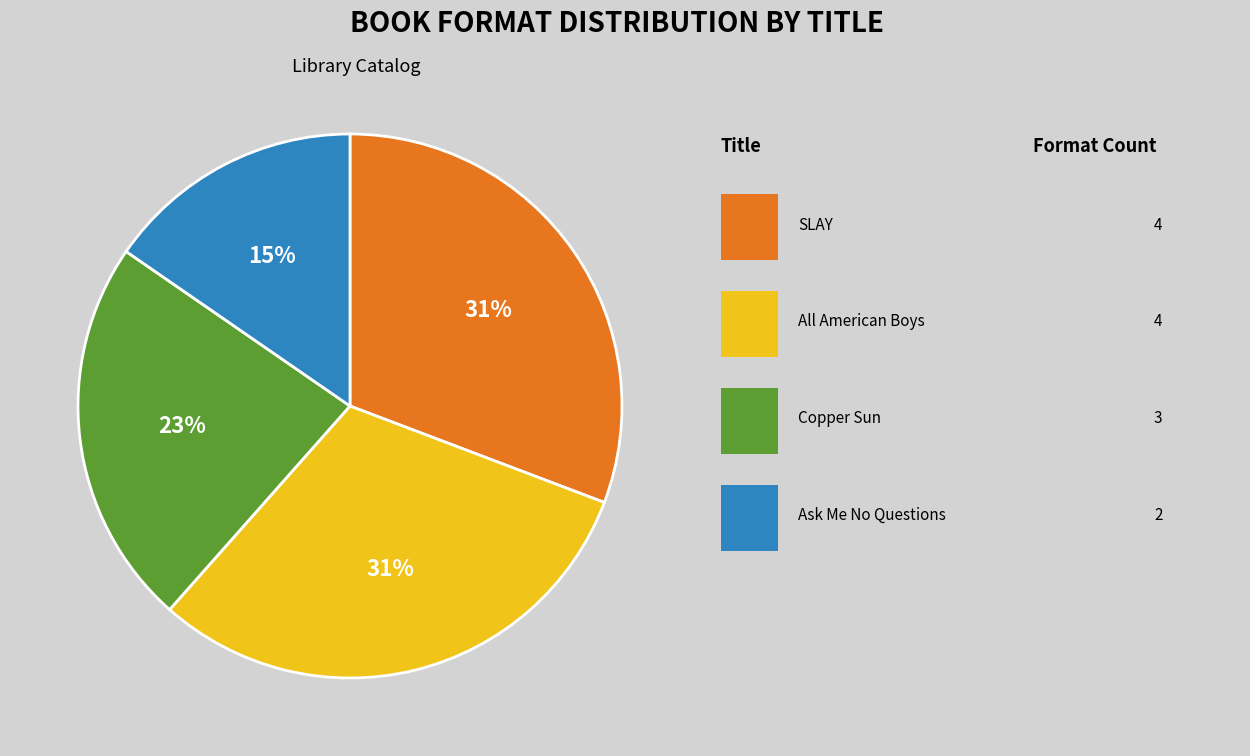

Is there a majority slice in this chart?

No